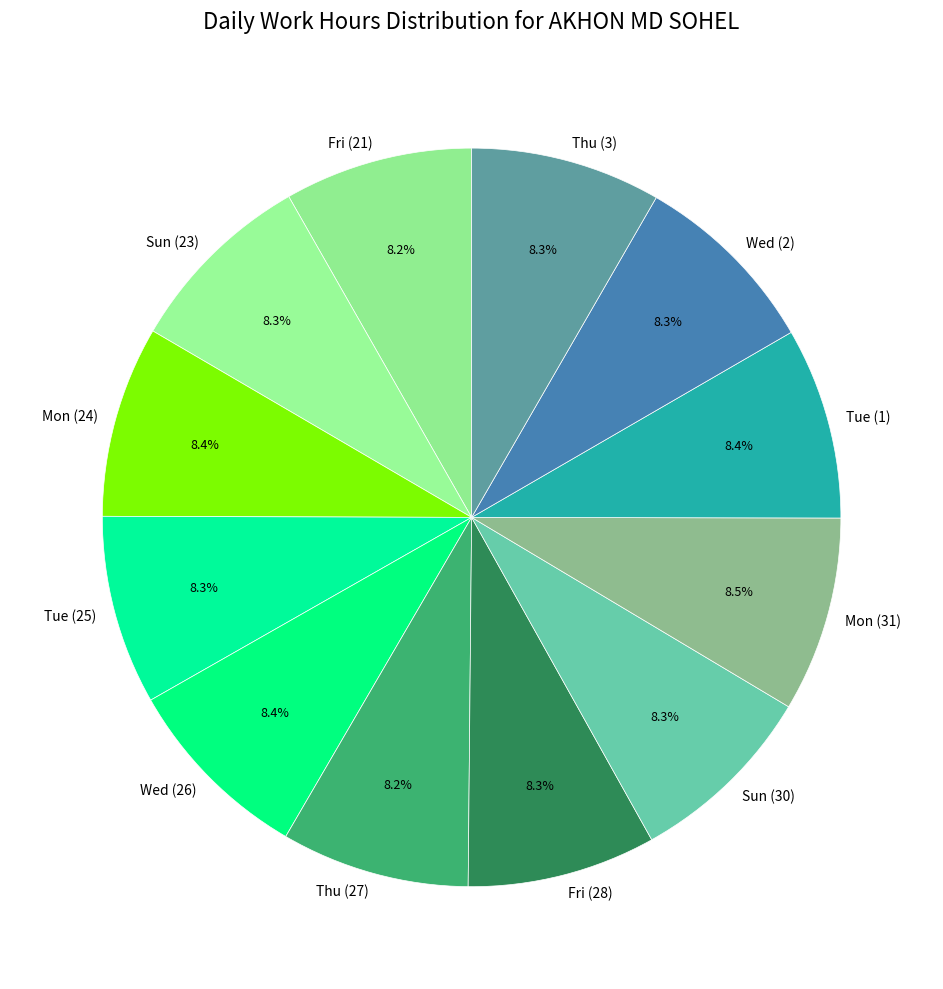

Is there any slice that represents more than half of the pie?

No